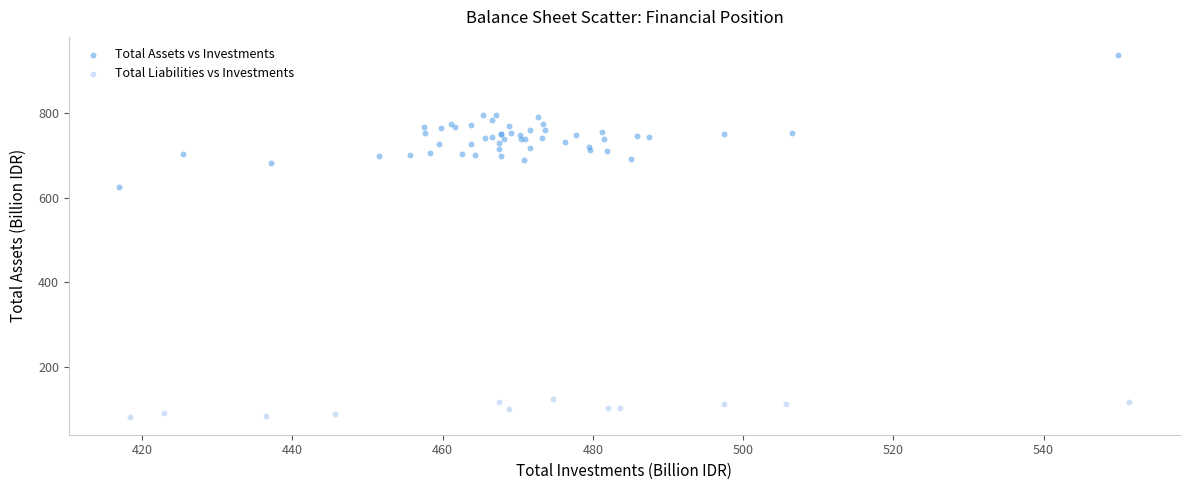

Which series reaches the minimum Y coordinate?

Total Liabilities vs Investments